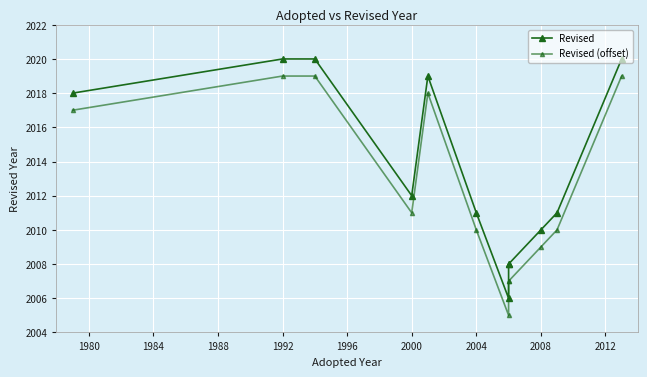

What is the difference between the maximum and second lowest values in the Revised (offset) series?

12